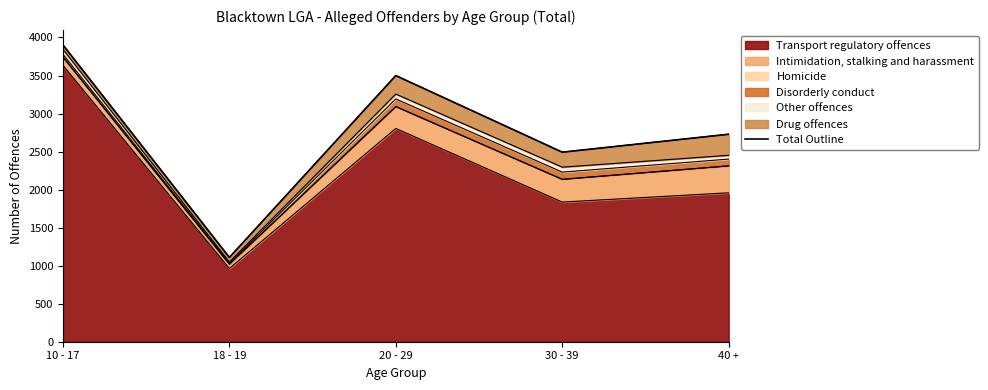

What is the change in value from 18 - 19 to 30 - 39?

+1384